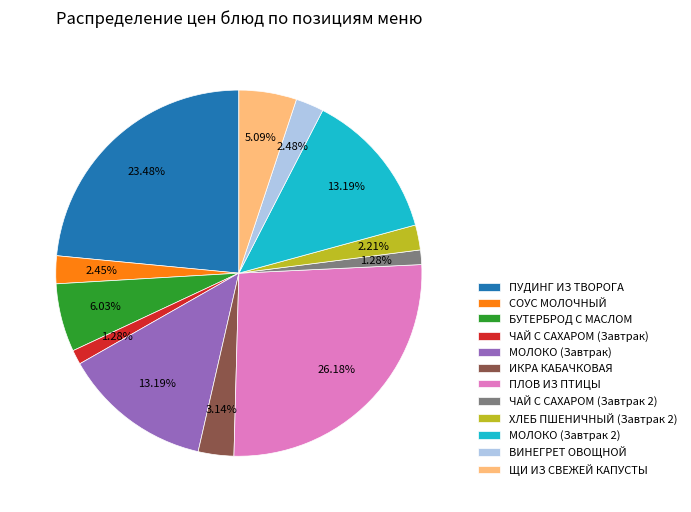

Is БУТЕРБРОД С МАСЛОМ the majority of the pie?

No